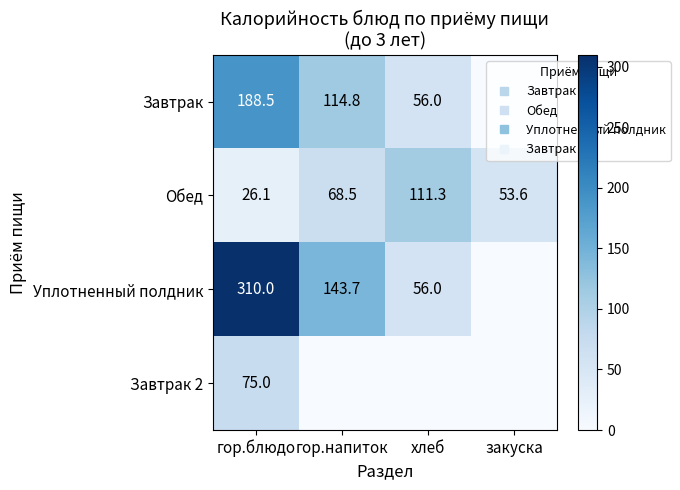

List the labels in order of Завтрак value, smallest first.

закуска, хлеб, гор.напиток, гор.блюдо